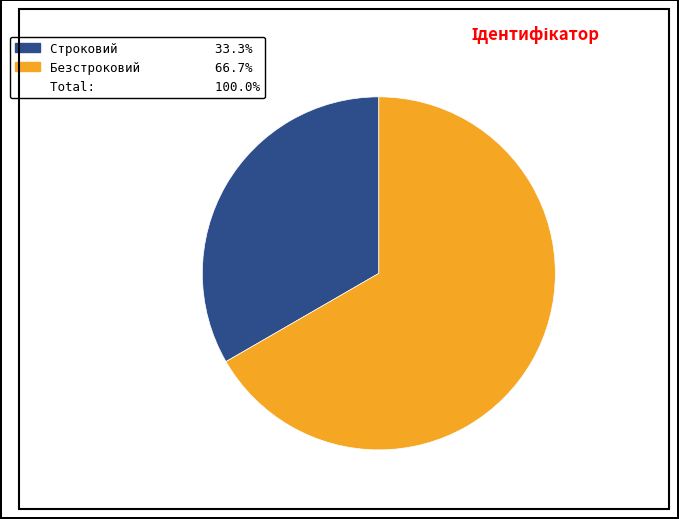

Is there a majority slice in this chart?

Yes